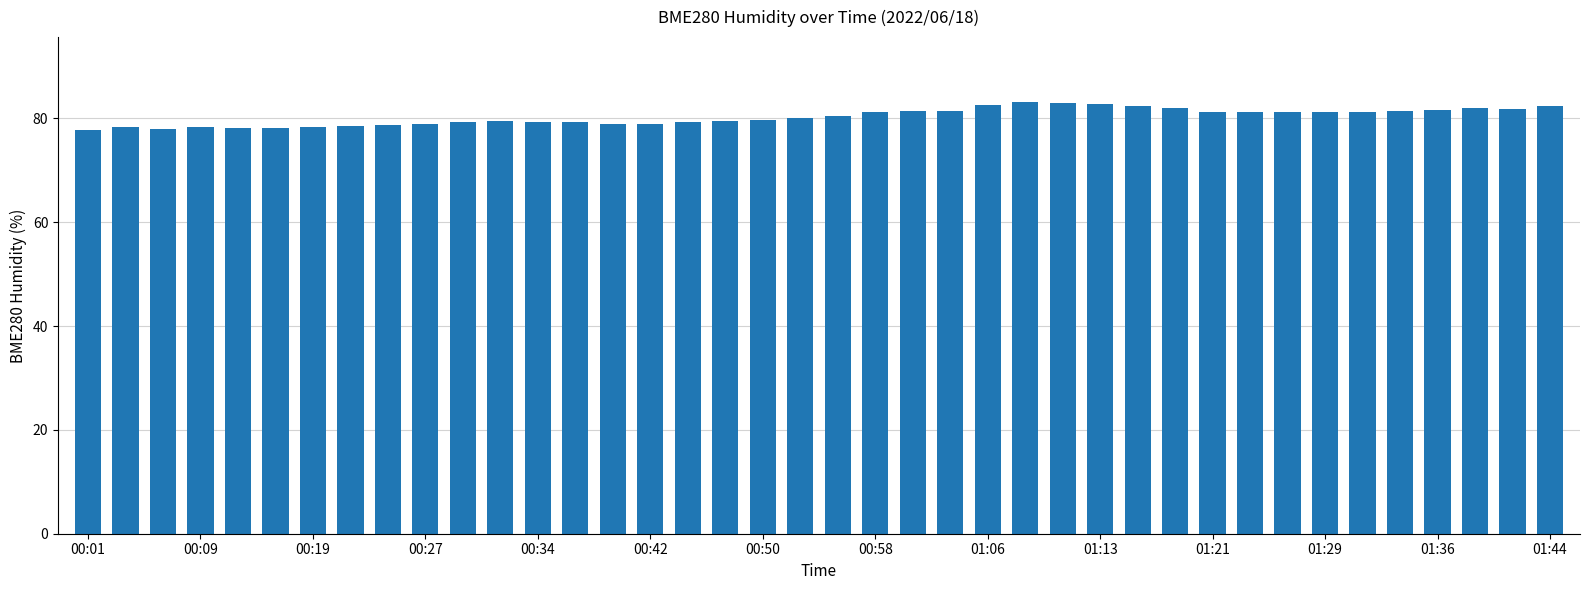

What is the difference between the second highest and second lowest values?

5.1